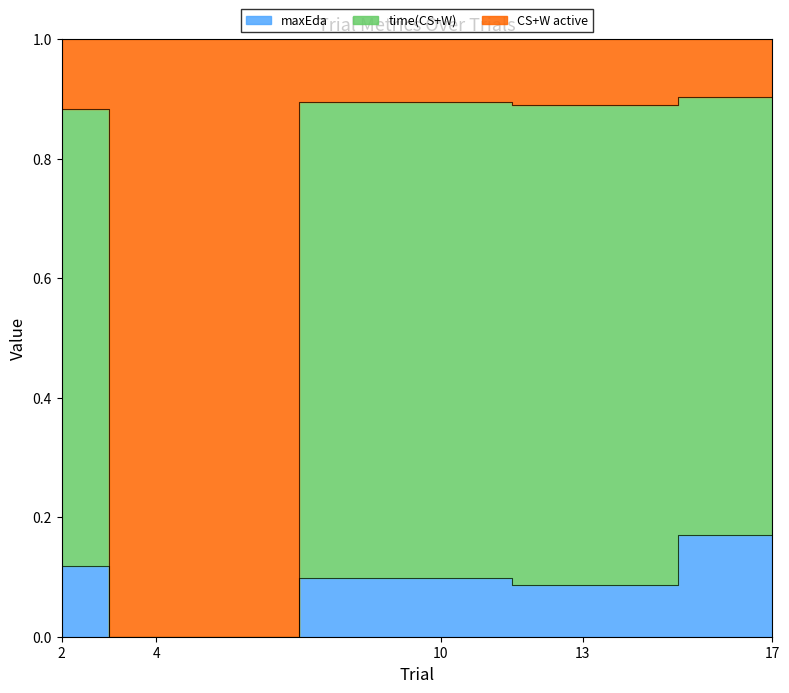

Reading left to right, what are all the values shown in this chart?

maxEda: 0.1	0.0	0.1	0.1	0.2
time(CS+W): 0.9	0.0	0.9	0.9	0.9